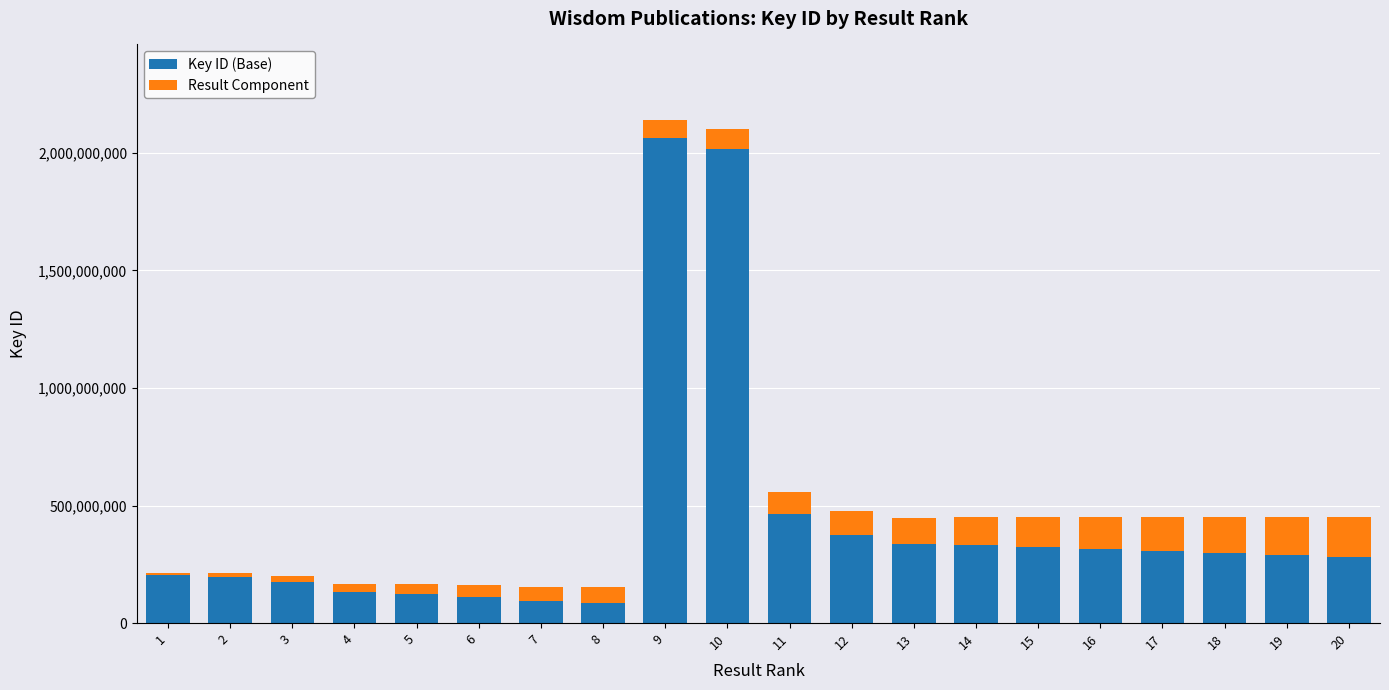

What is the maximum value for Key ID (Base)?

2063129068.2